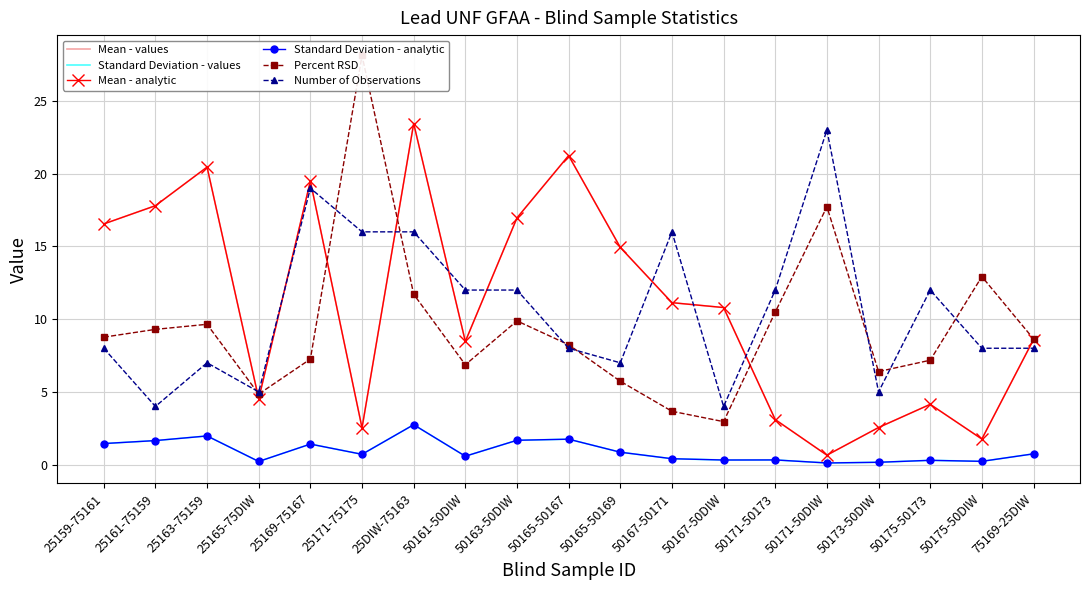

At which category does Standard Deviation - analytic reach its first local peak?

25163-75159